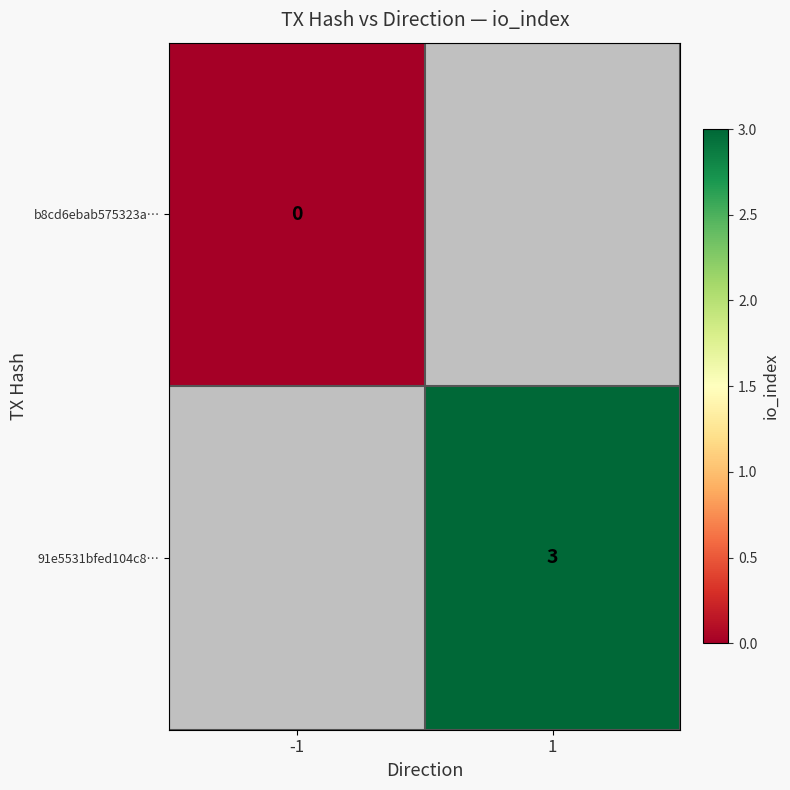

How many series are shown in this chart?

2